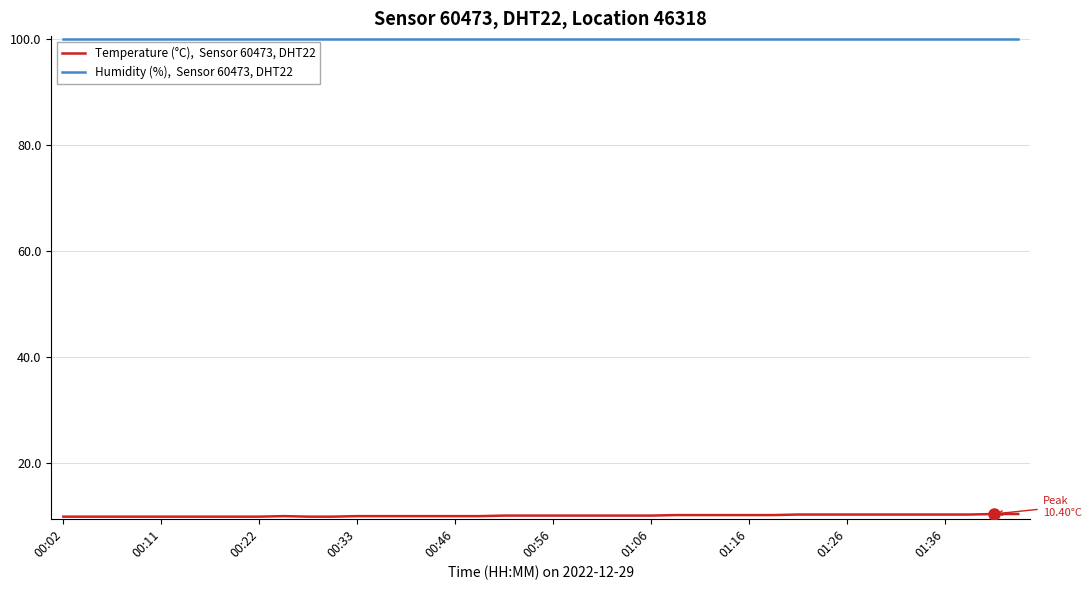

What is the maximum value shown in the chart?

99.9